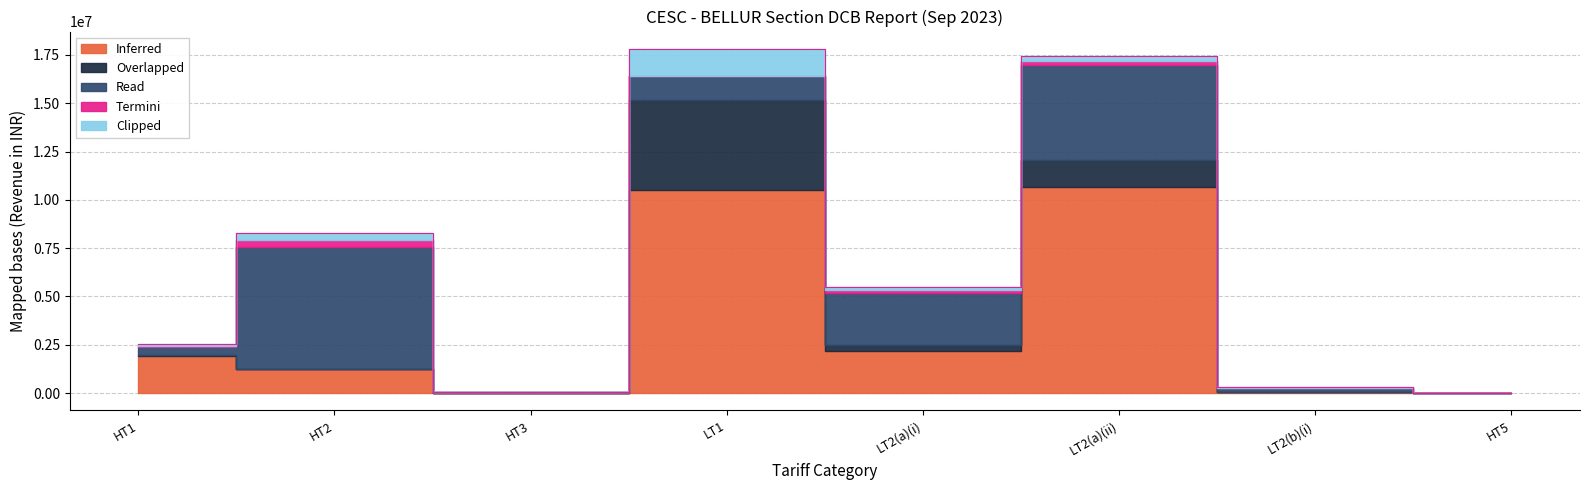

Reading left to right, list all the values displayed in this chart.

Inferred: HT1=1932177.2	HT2=1246307.3	HT3=19931.3	LT1=10507390.5	LT2(a)(i)=2189781.3	LT2(a)(ii)=10689730.1	LT2(b)(i)=71738.8	HT5=-11930.7
Overlapped: HT1=46467.3	HT2=11998.5	HT3=524.6	LT1=4646919.7	LT2(a)(i)=289835.4	LT2(a)(ii)=1352811.1	LT2(b)(i)=4080.4	HT5=0.0
Read: HT1=420240.4	HT2=6302856.3	HT3=13827.5	LT1=1244205.5	LT2(a)(i)=2723581.3	LT2(a)(ii)=4914297.8	LT2(b)(i)=198689.8	HT5=0.0
Termini: HT1=26169.1	HT2=352038.8	HT3=67.1	LT1=31957.3	LT2(a)(i)=138099.1	LT2(a)(ii)=220620.7	LT2(b)(i)=11590.4	HT5=0.0
Clipped: HT1=113408.5	HT2=363913.7	HT3=90.1	LT1=1388841.5	LT2(a)(i)=158739.6	LT2(a)(ii)=291453.4	LT2(b)(i)=13188.2	HT5=0.0